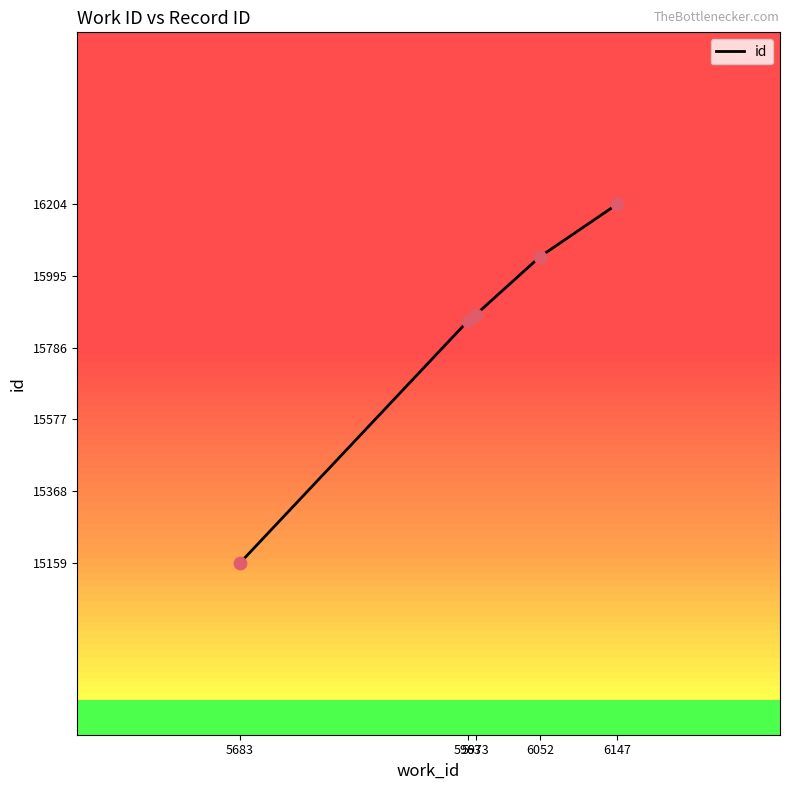

What is the ratio of the value at 5963 to the value at 6052?

1.0